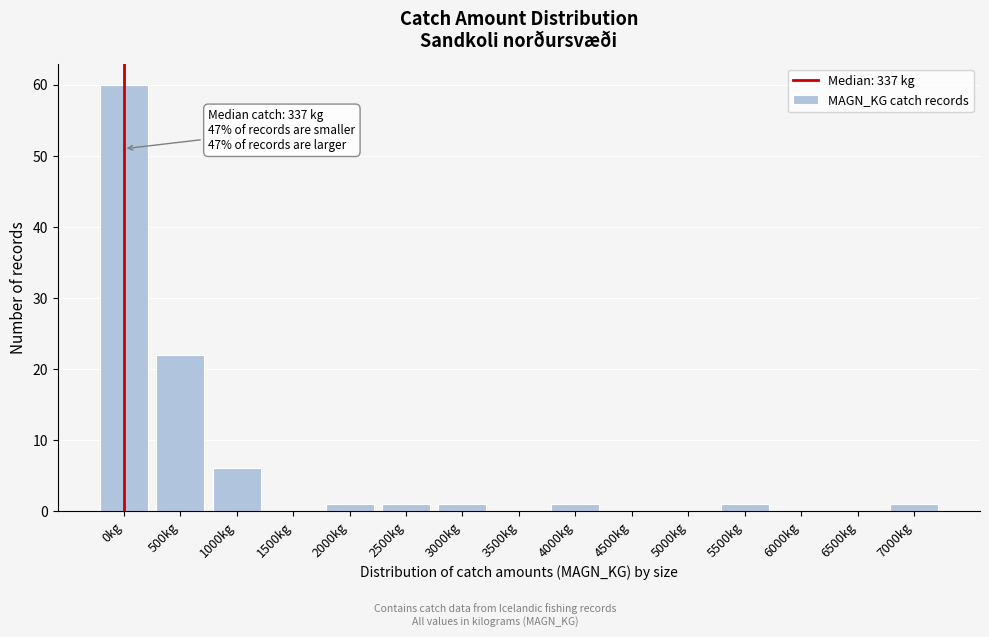

Reading left to right, transcribe all the data shown in this chart.

0kg=60	500kg=22	1000kg=6	1500kg=0	2000kg=1	2500kg=1	3000kg=1	3500kg=0	4000kg=1	4500kg=0	5000kg=0	5500kg=1	6000kg=0	6500kg=0	7000kg=1